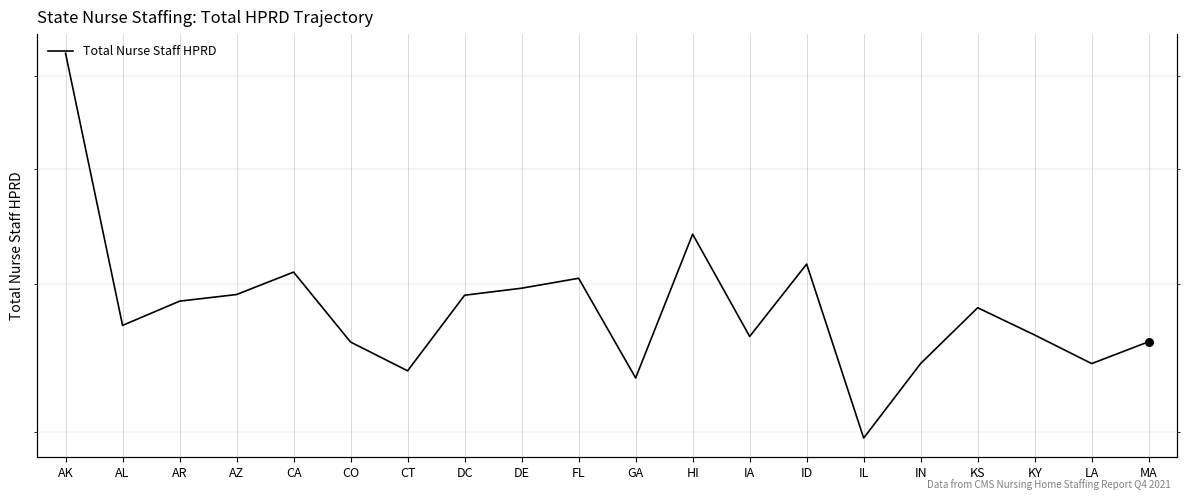

Approximately how many times larger is the value at LA compared to AK?

0.5